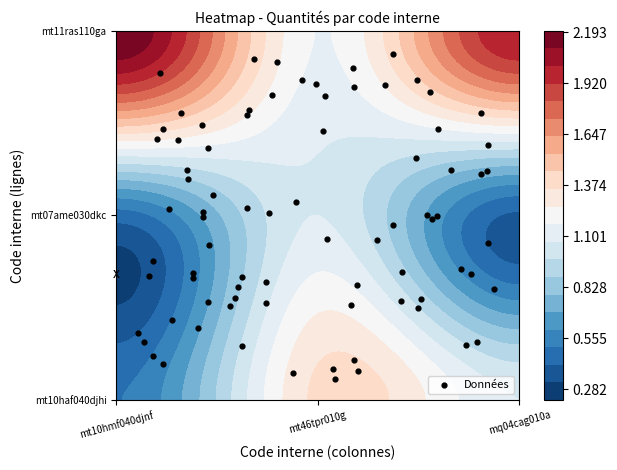

What is the ratio of the value at mt11ras110ga to the value at mt07ame030dkc?

0.8